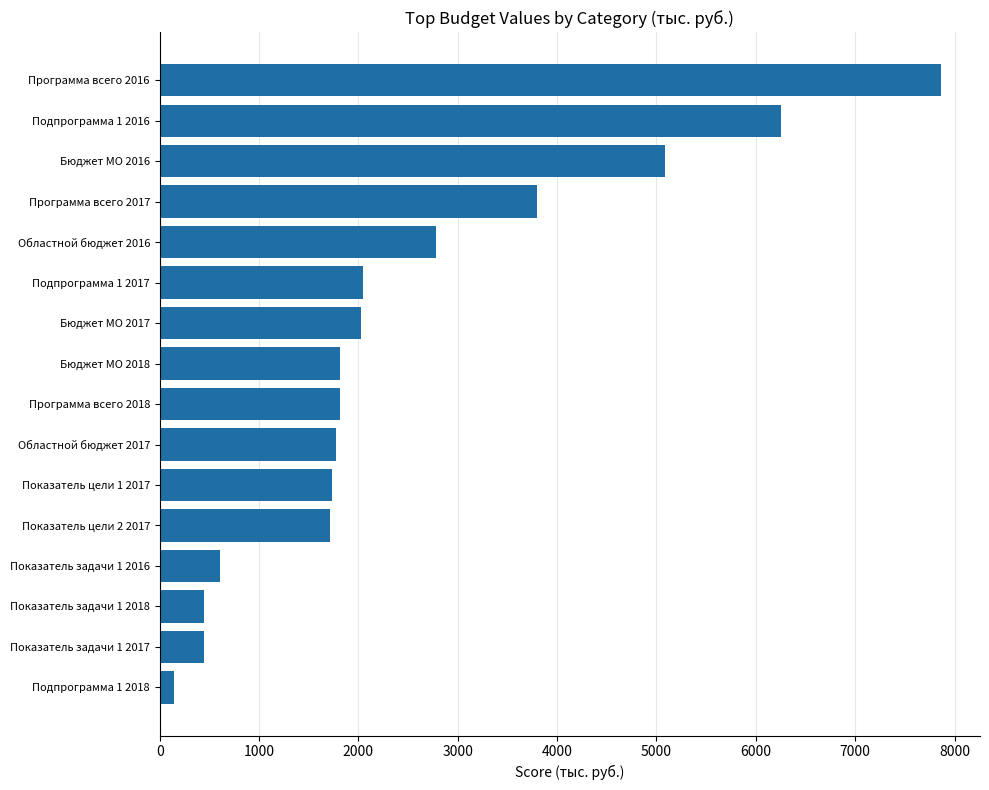

How many data points are above 1816?

9